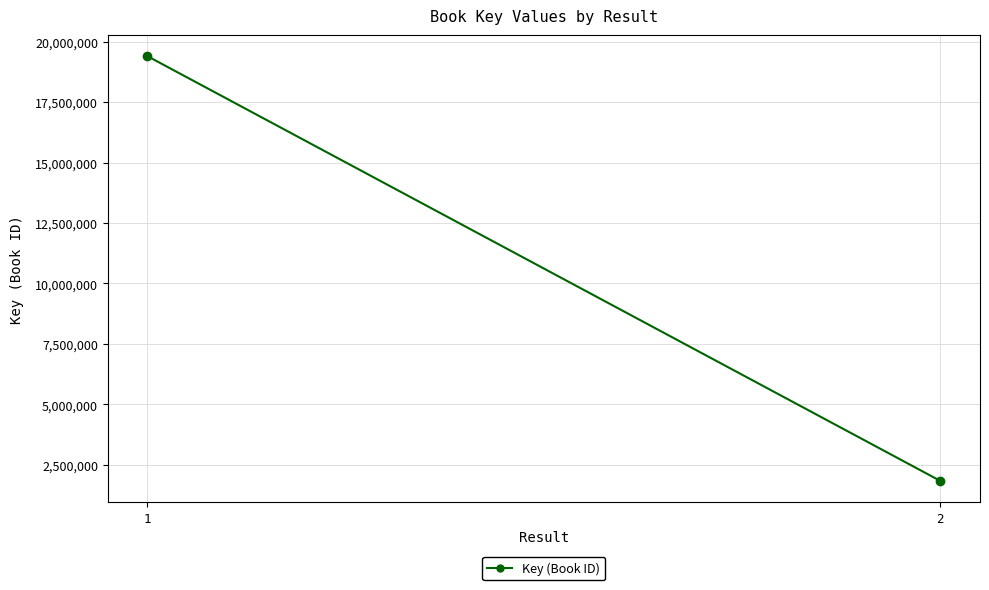

How many series are shown in this chart?

1